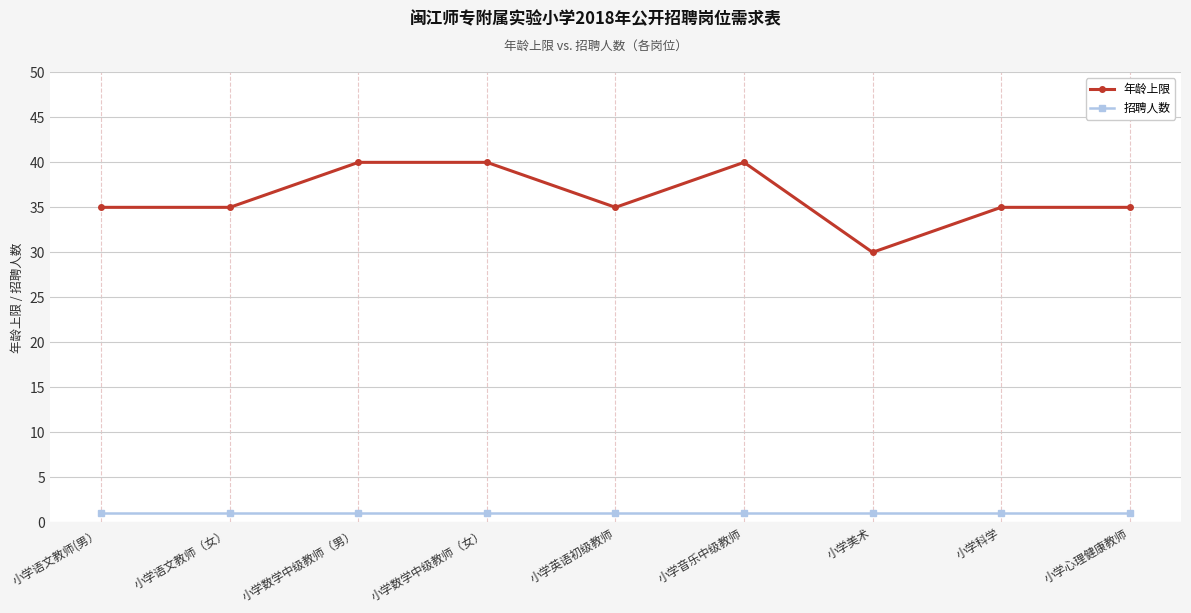

True or false: 年龄上限 has a value of 40 at 小学音乐中级教师.

True